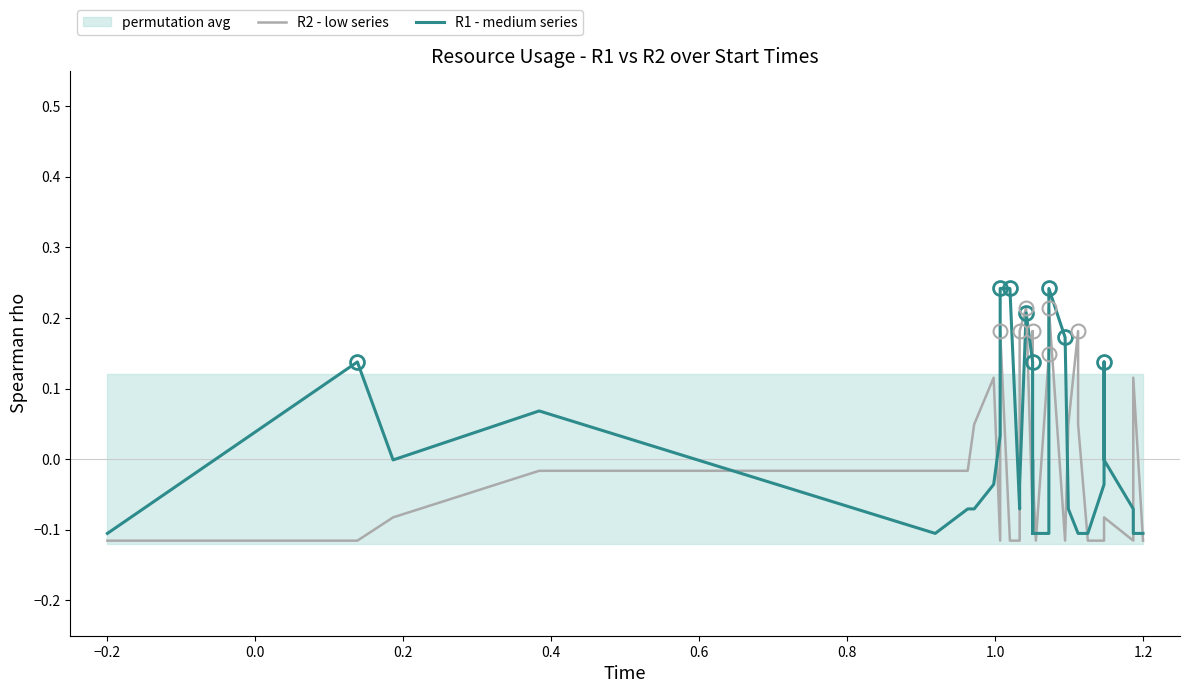

Rank the series by their maximum value, from highest to lowest.

R1 - medium series, R2 - low series